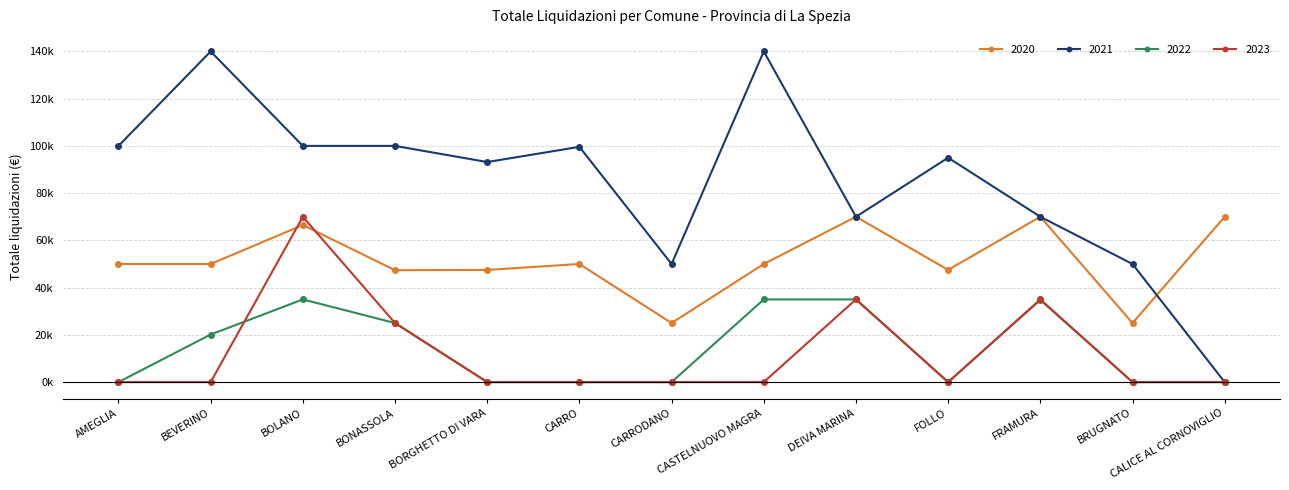

What is the difference between the maximum and minimum values in the 2022 series?

35000.0